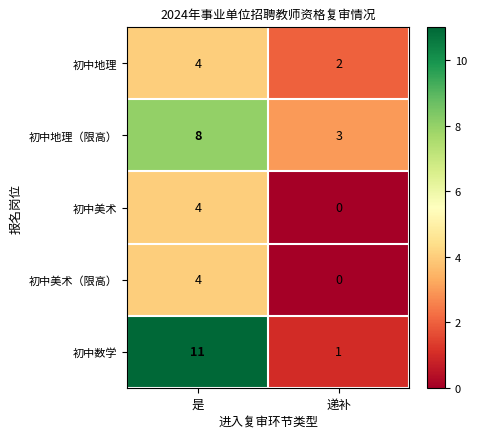

Is it true that 初中地理 equals 2 at 递补?

True